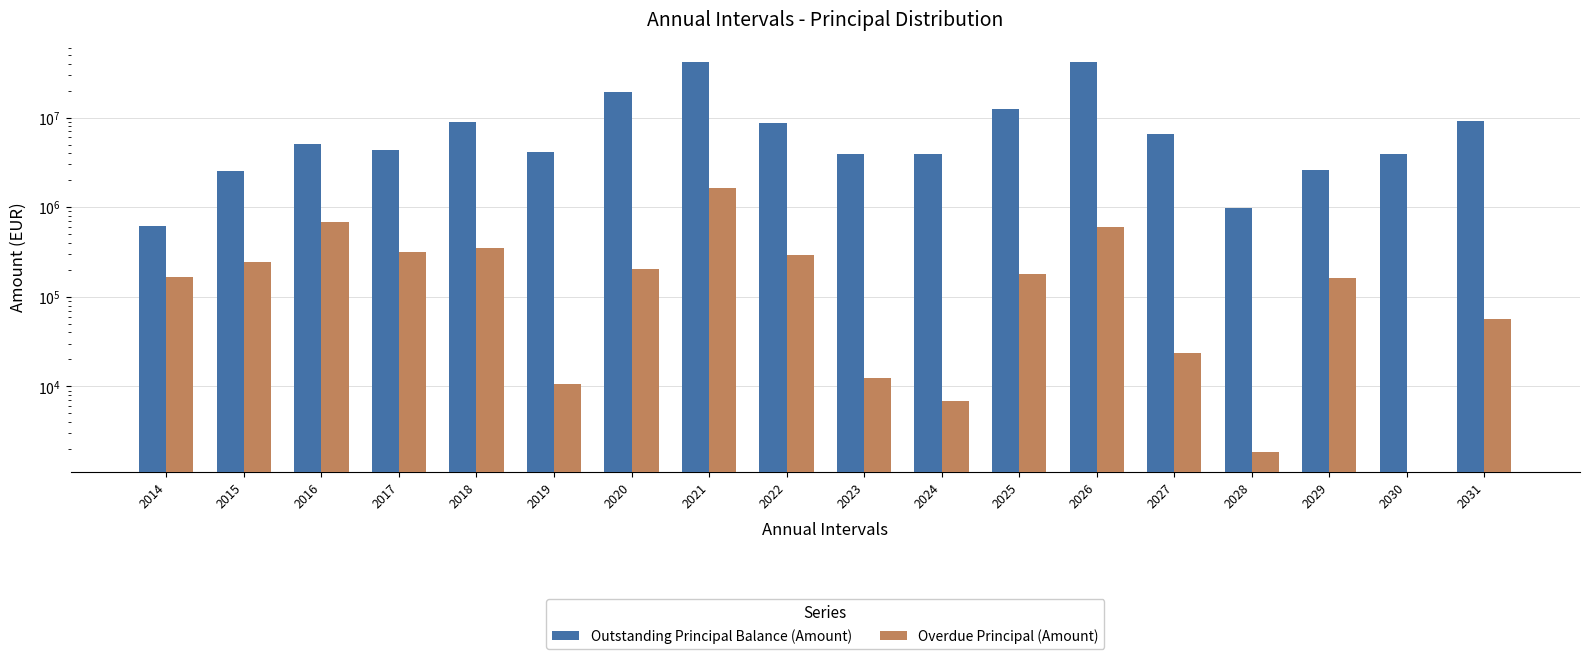

Where does the Overdue Principal (Amount) series first go above 180125?

2015